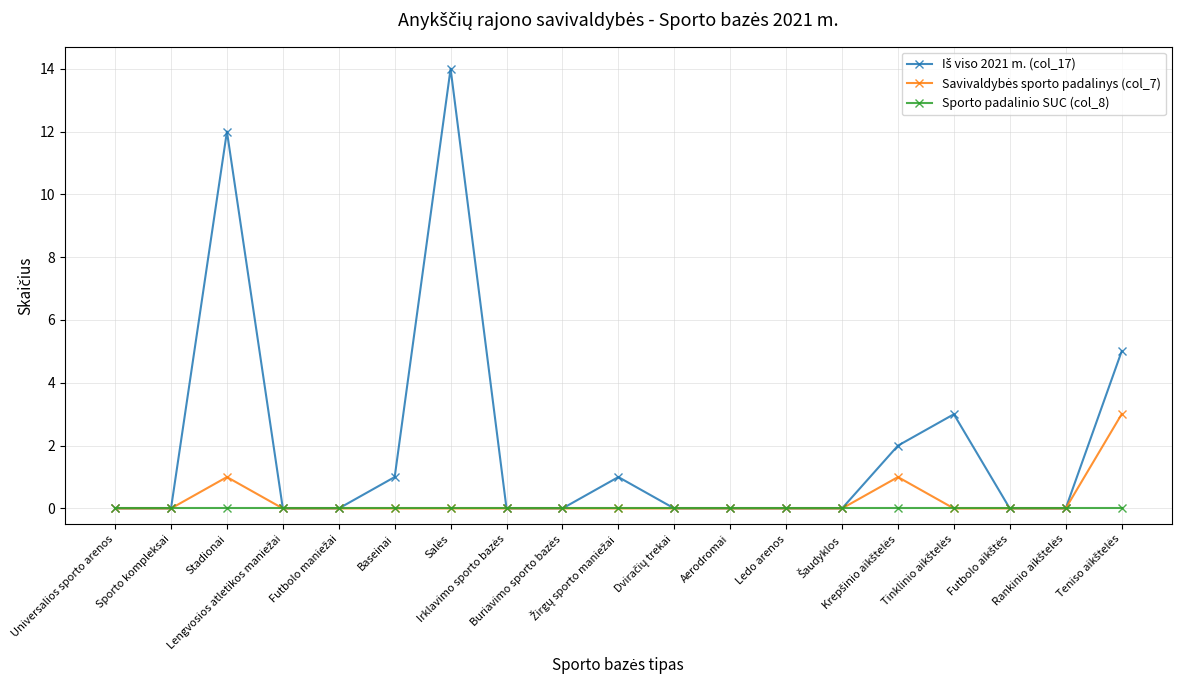

What is the maximum value shown in the chart?

14